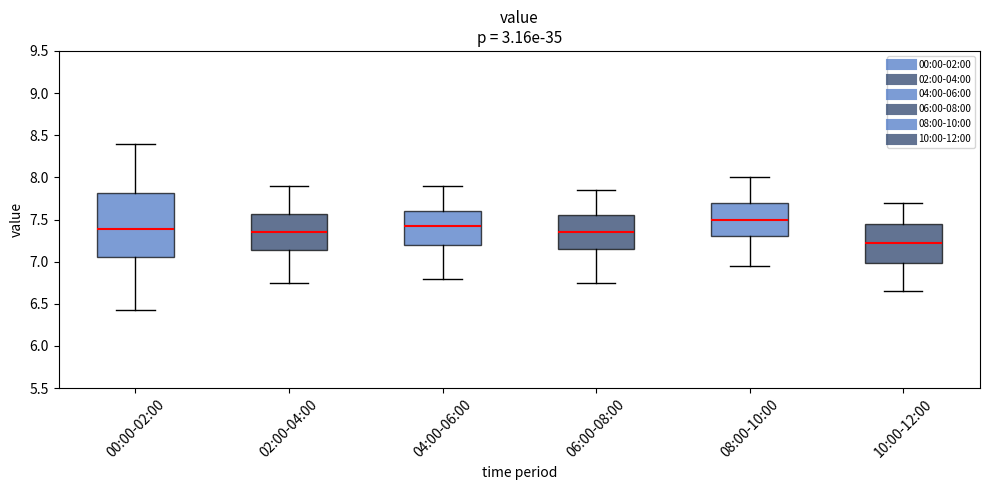

Reading left to right, transcribe this box plot: for each box, give where its median line is, the range the box spans, and where its two whiskers end, as read against the y-axis. The values are not printed on the chart, so give them approximately, as read against the axis.

00:00-02:00: median 7.40, box 7.05 to 7.80, whiskers 6.45 to 8.40
02:00-04:00: median 7.35, box 7.15 to 7.55, whiskers 6.75 to 7.90
04:00-06:00: median 7.45, box 7.20 to 7.60, whiskers 6.80 to 7.90
06:00-08:00: median 7.35, box 7.15 to 7.55, whiskers 6.75 to 7.85
08:00-10:00: median 7.50, box 7.30 to 7.70, whiskers 6.95 to 8.00
10:00-12:00: median 7.25, box 7.00 to 7.45, whiskers 6.65 to 7.70